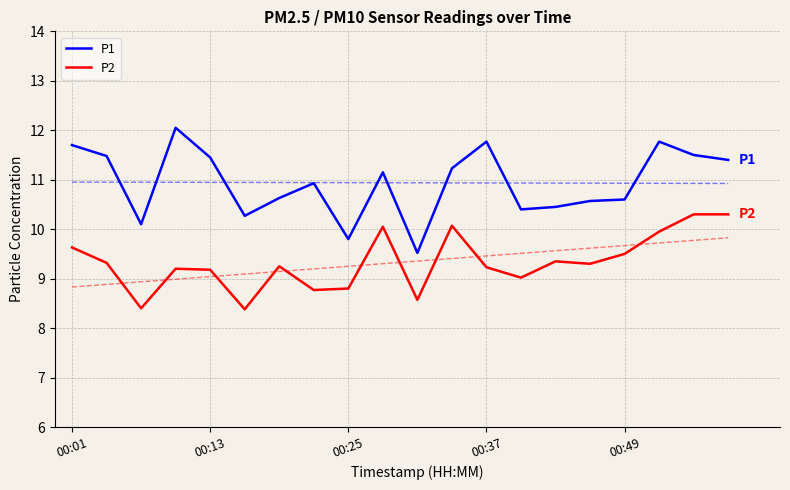

What is the highest value of the P1 series?

12.1